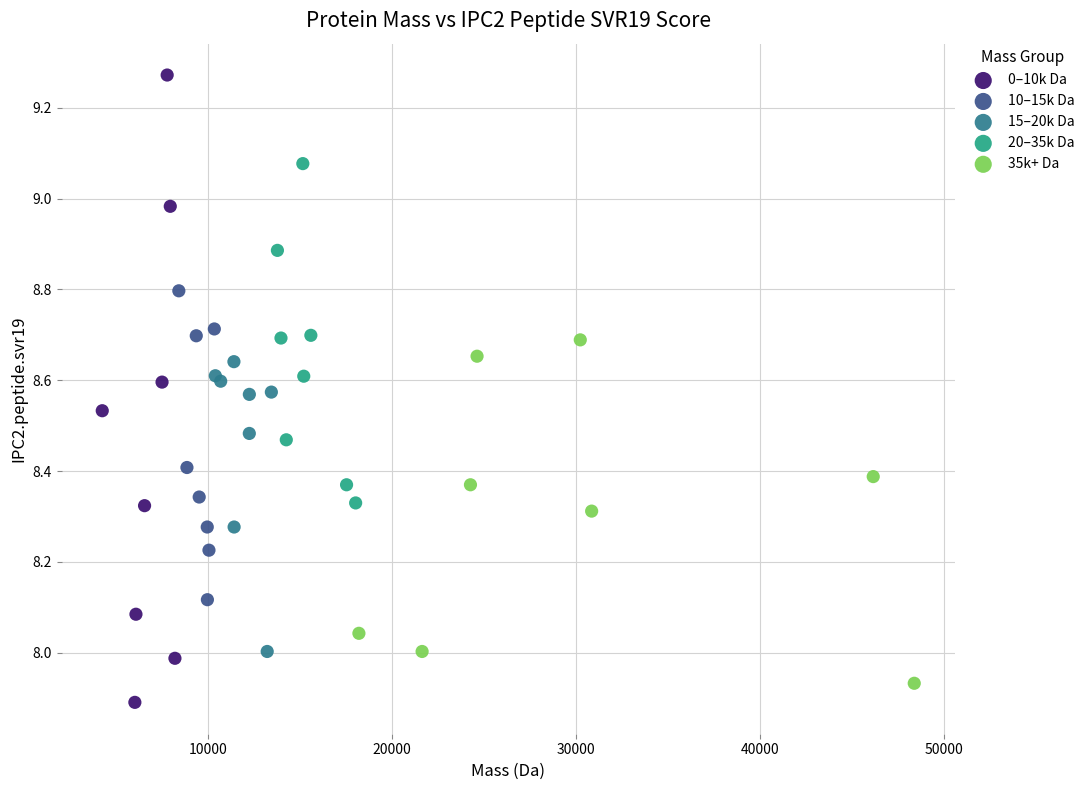

Which series has the largest Y range (max minus min)?

0–10k Da